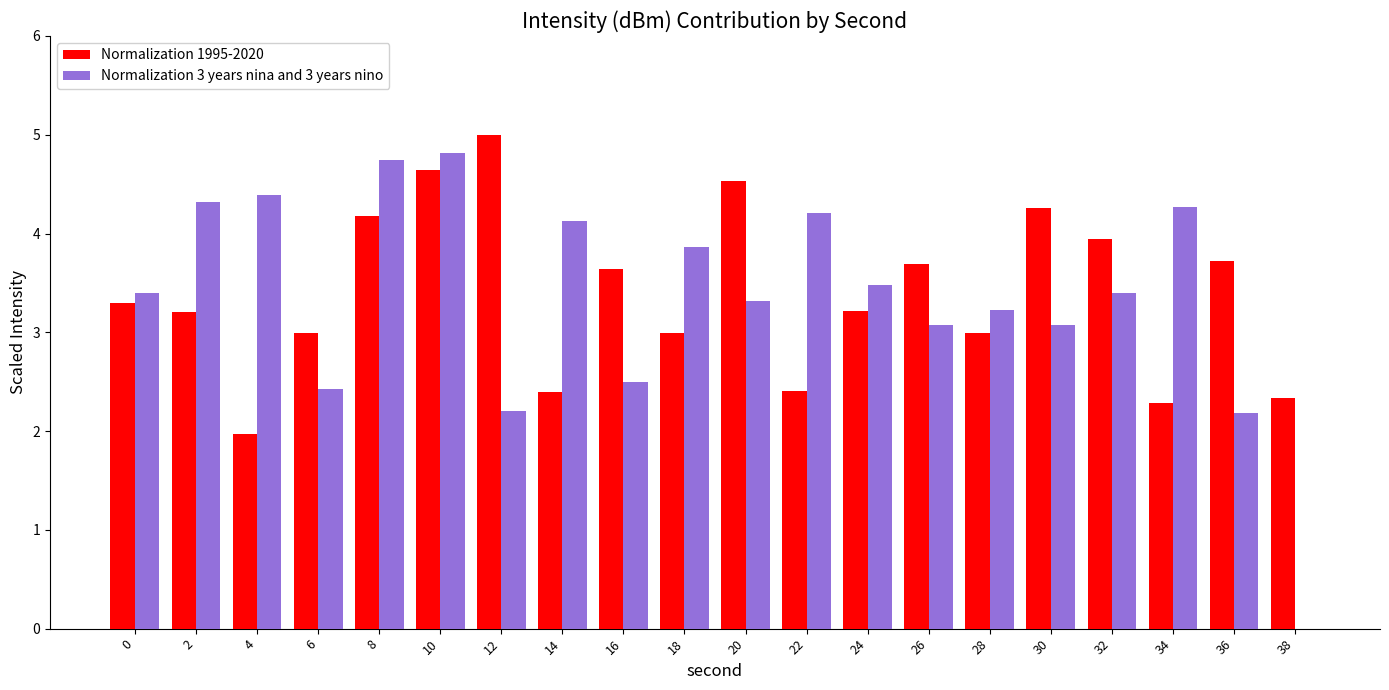

Are the bars horizontal?

No